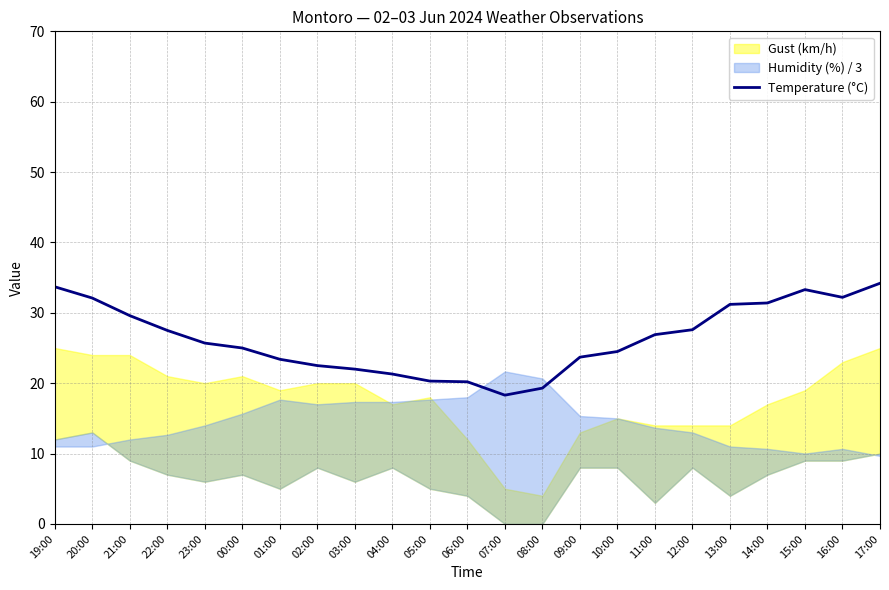

What value does the data have at 00:00?

25.0